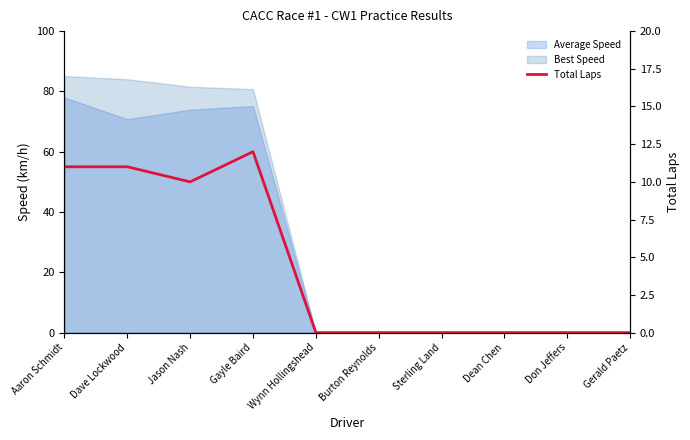

Reading left to right, extract all data points from this chart.

11	11	10	12	0	0	0	0	0	0